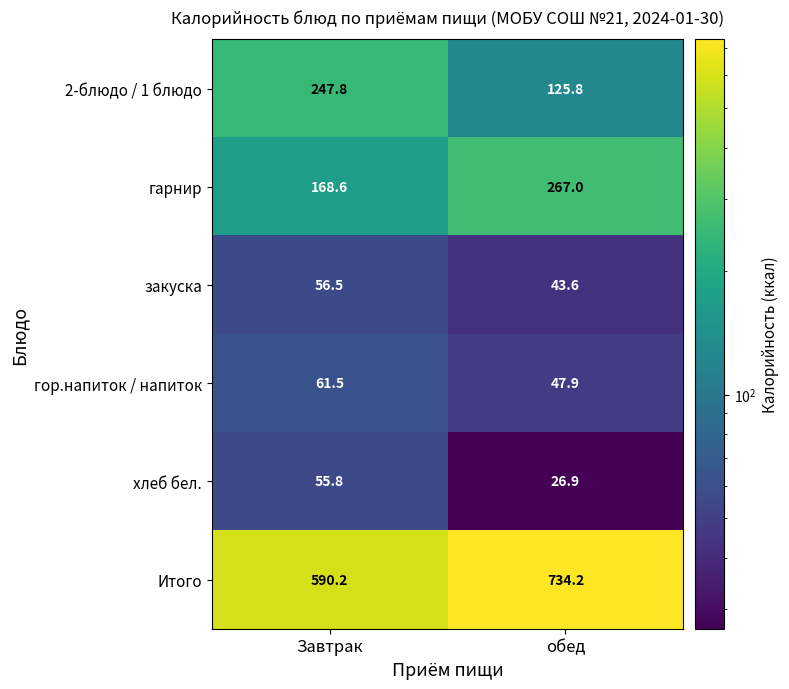

Which series has the widest spread of values?

Итого